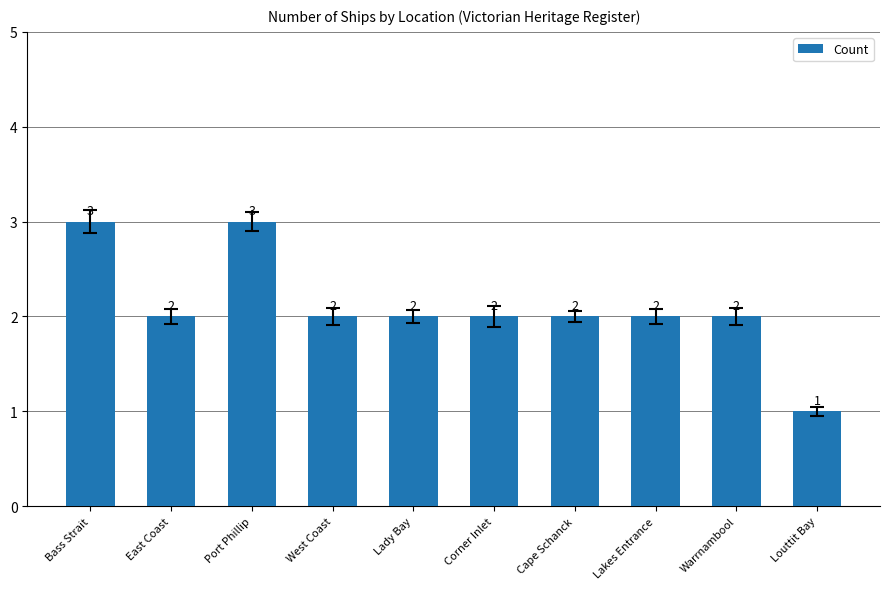

How many data points does each series have?

10